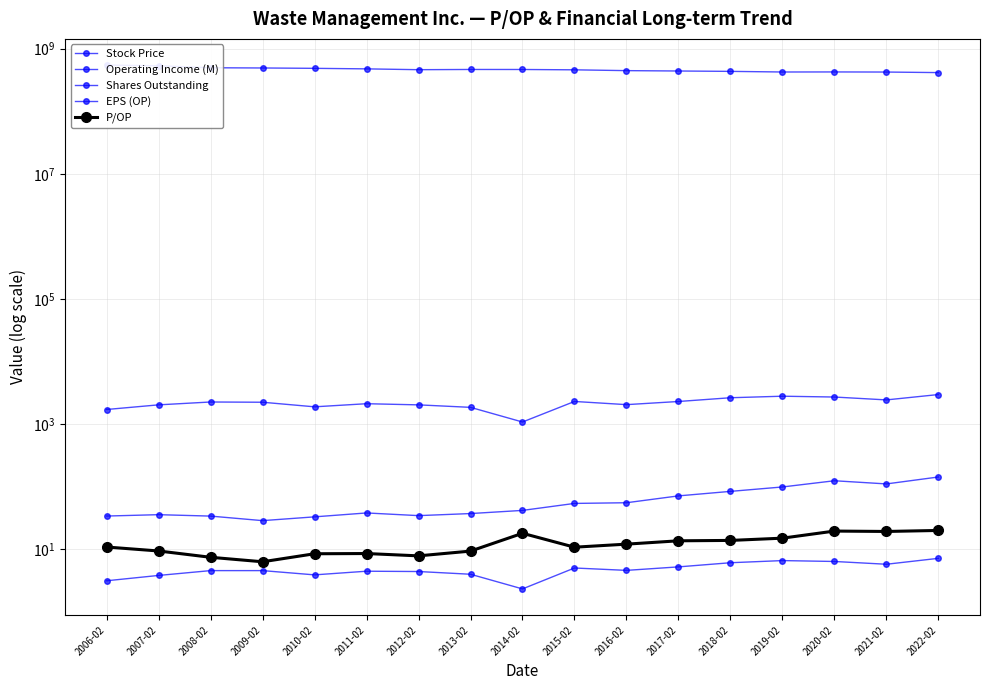

True or false: Stock Price and EPS (OP) cross at least once.

False